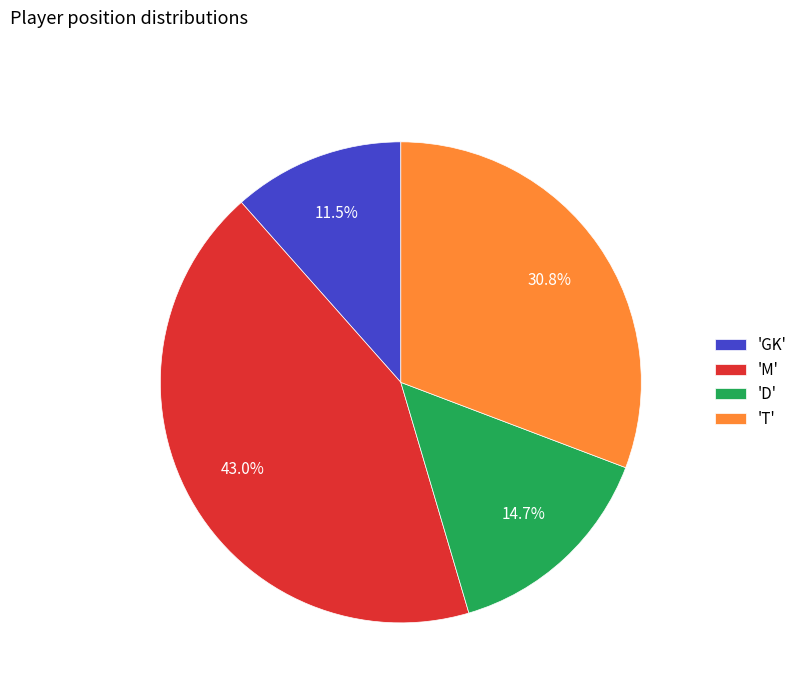

Rank the categories by value from highest to lowest.

'M', 'T', 'D', 'GK'